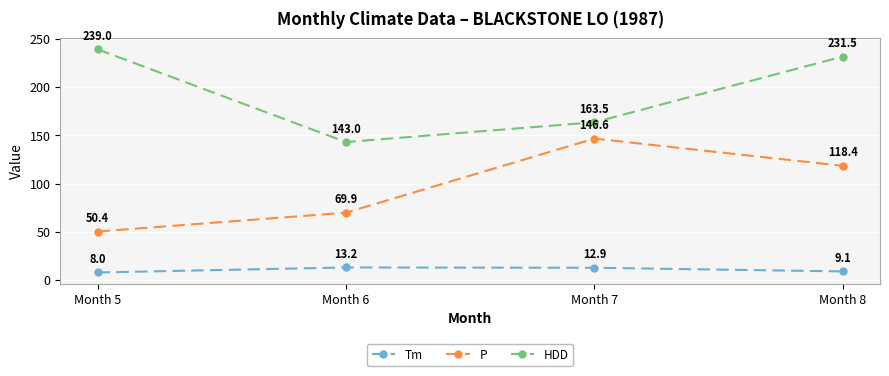

Which label corresponds to the smallest value in the chart?

Month 5